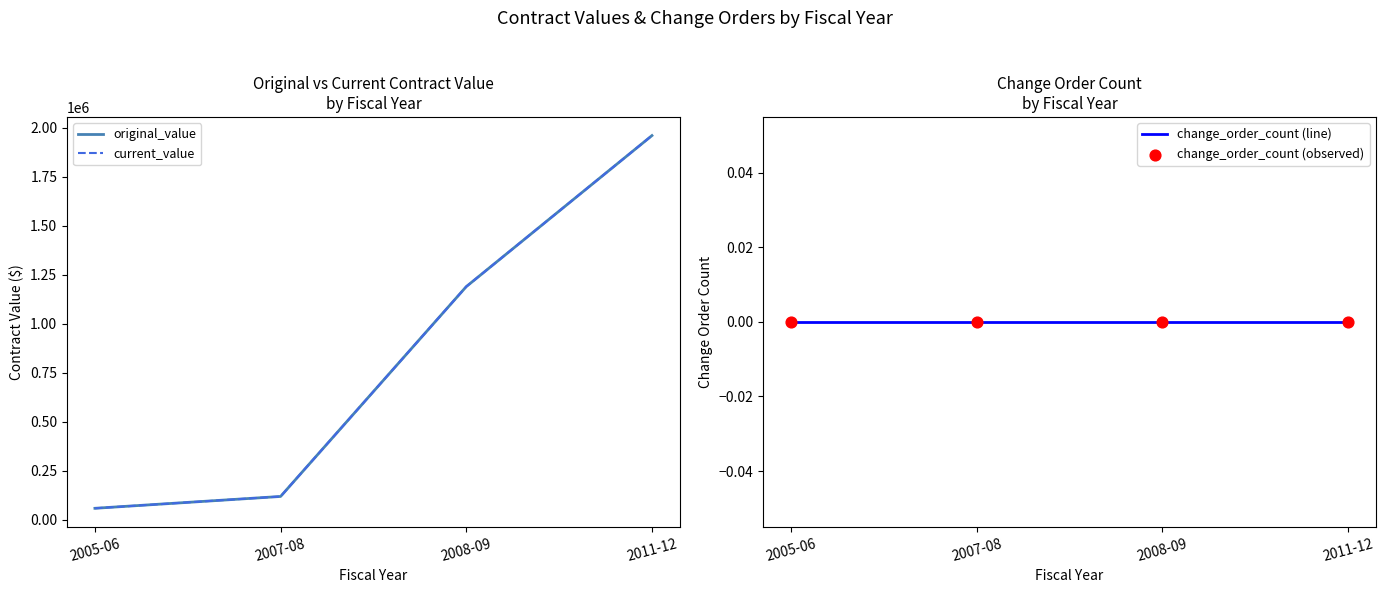

At which category is the sum across all series the highest?

2011-12